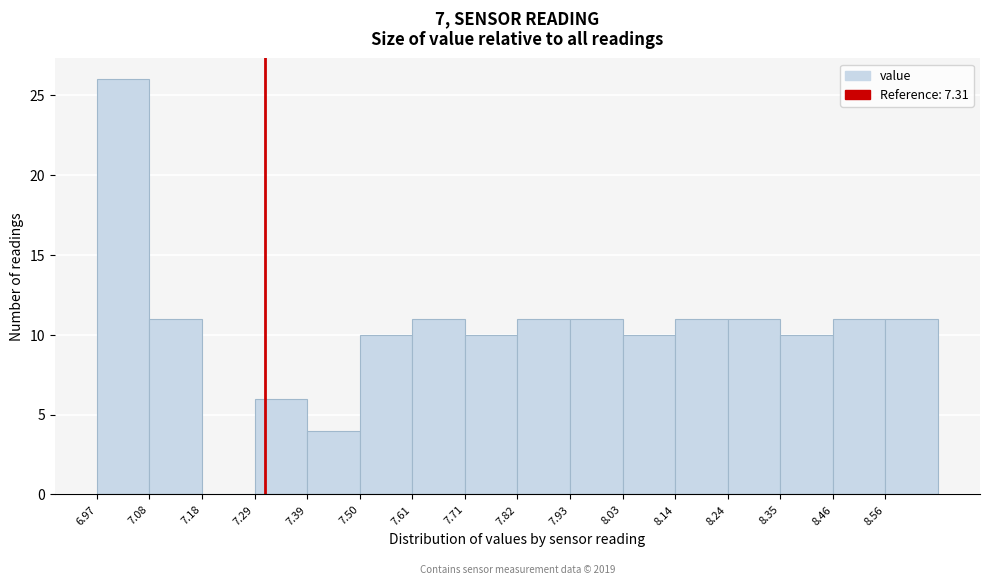

Over which range of the x-axis is the bar tallest?

6.98 to 7.08